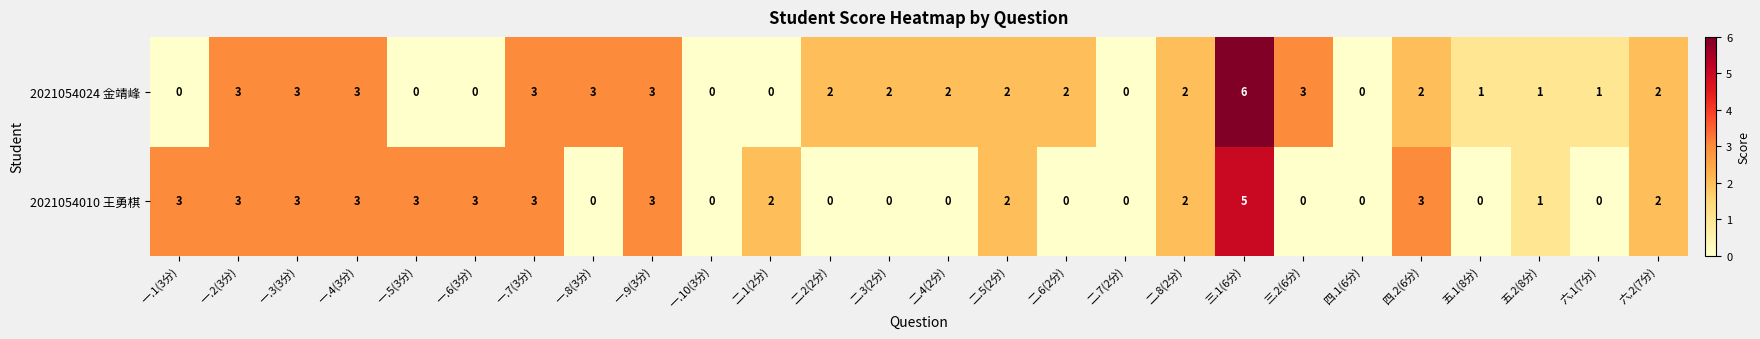

What is the total value across all series at 一.9(3分)?

6